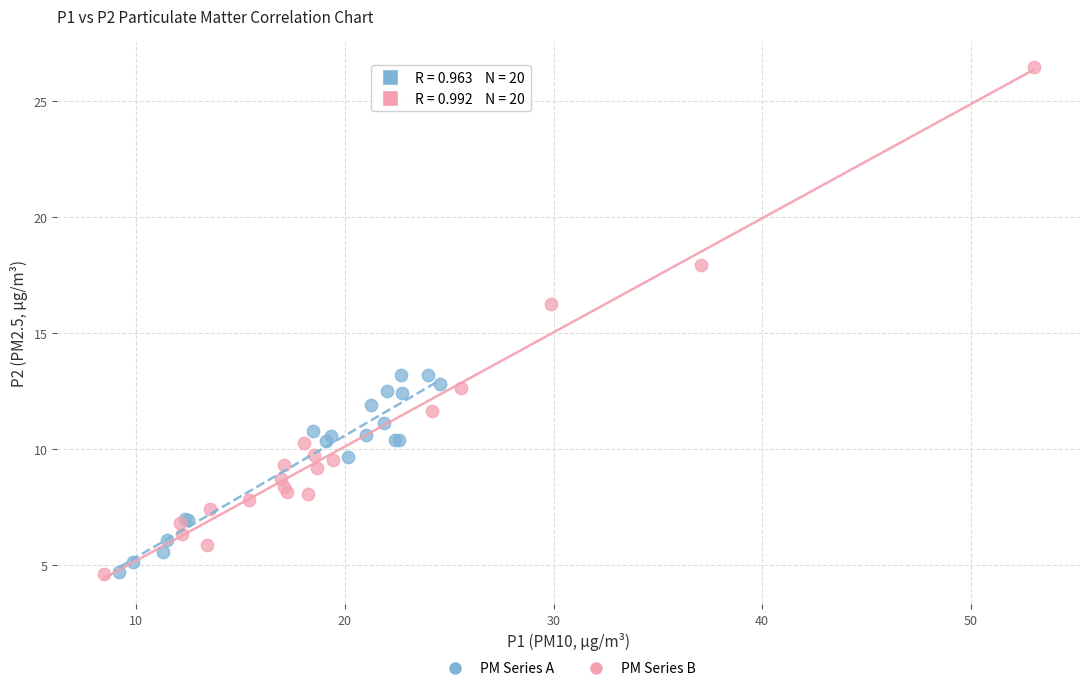

Which series contains the highest Y value?

PM Series B